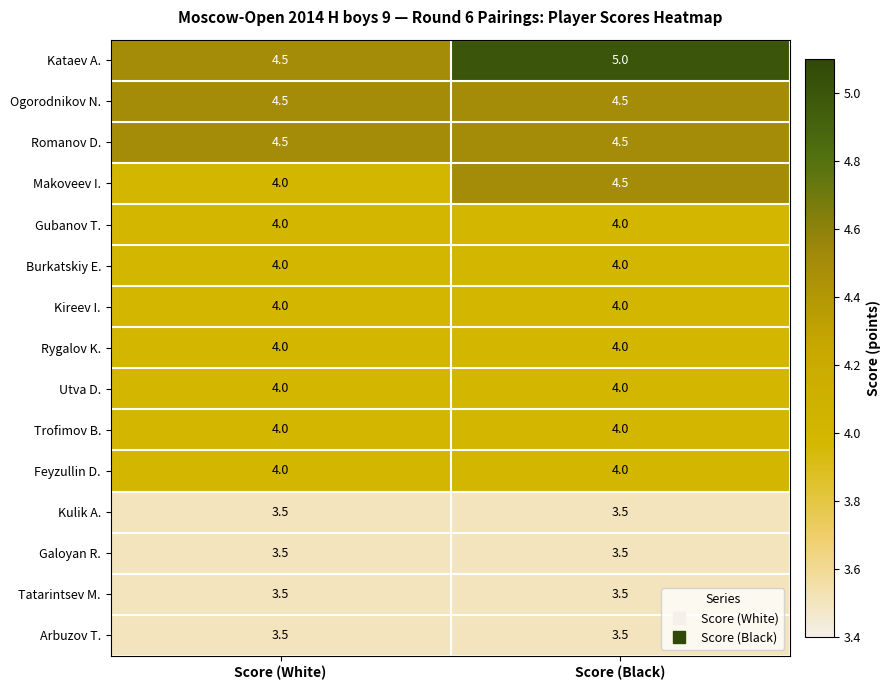

Which series has the largest total across all categories?

Kataev A.